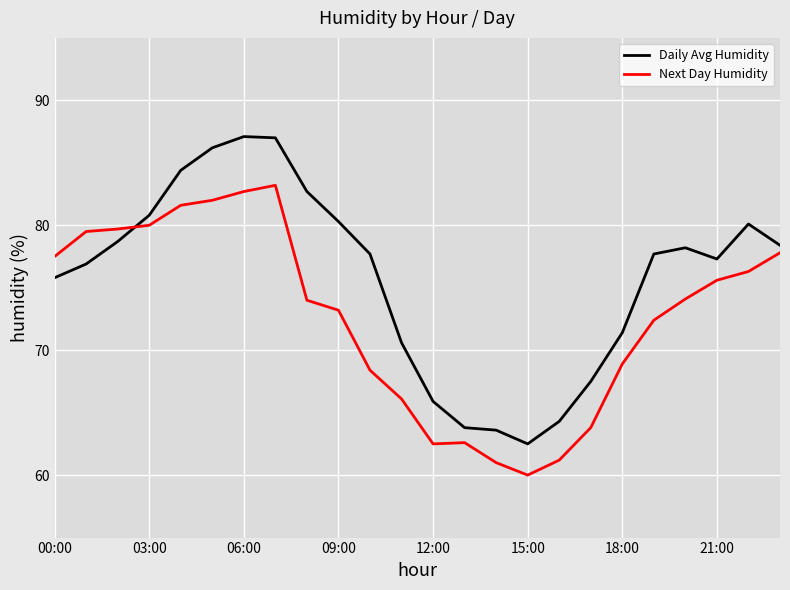

Which series has the largest range (max minus min)?

Daily Avg Humidity